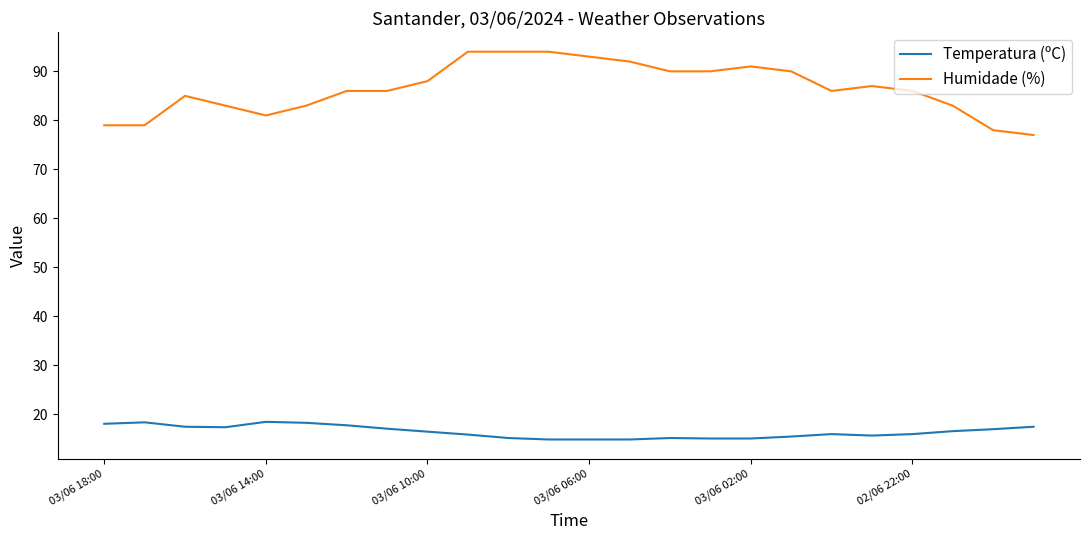

Which series has the largest total across all categories?

Humidade (%)